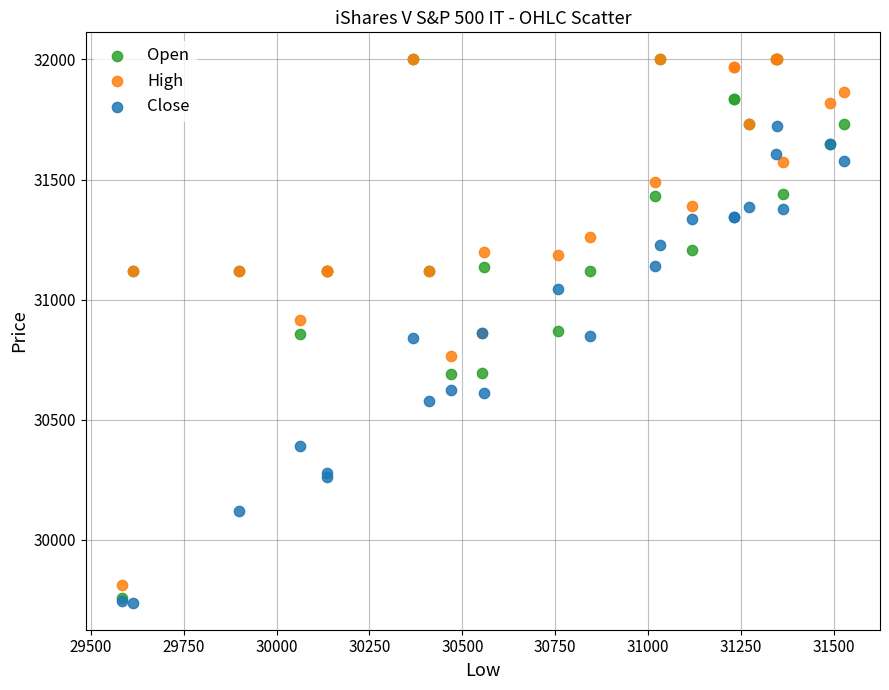

What are all the series names shown in the legend?

Open, High, Close